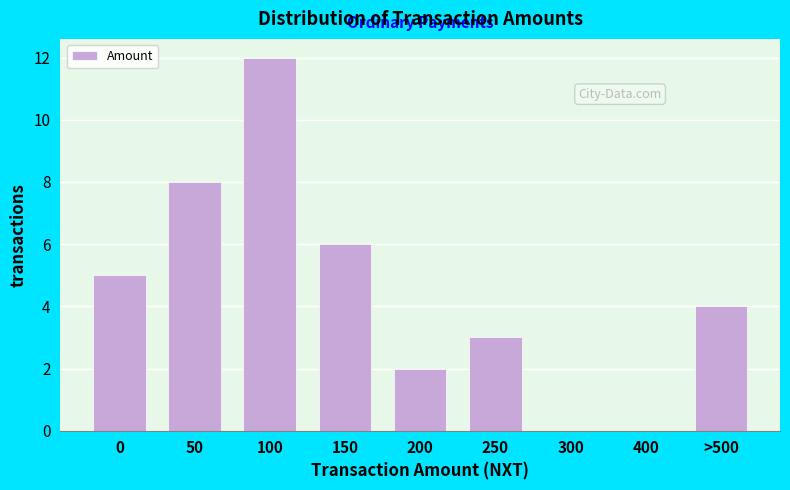

Reading left to right, transcribe all the data shown in this chart.

0=5	50=8	100=12	150=6	200=2	250=3	300=0	400=0	>500=4